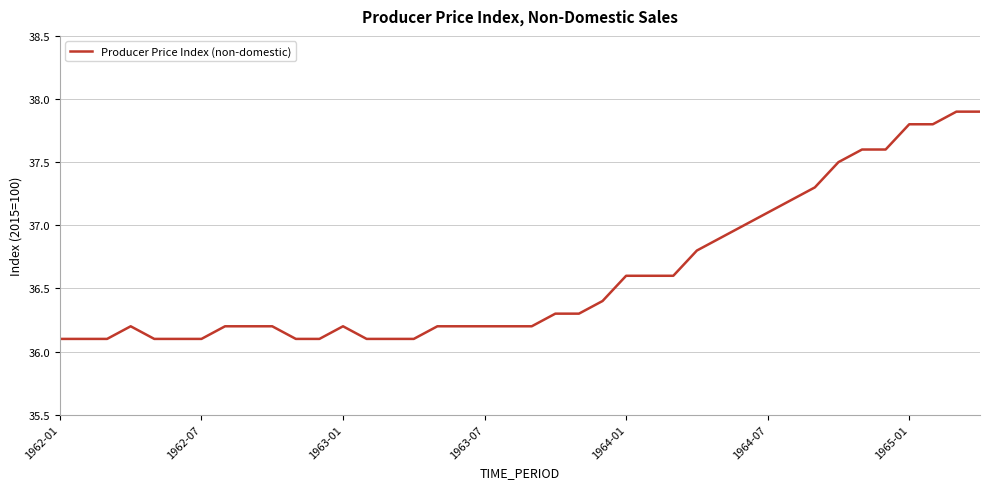

What is the difference between the maximum and minimum values?

1.8